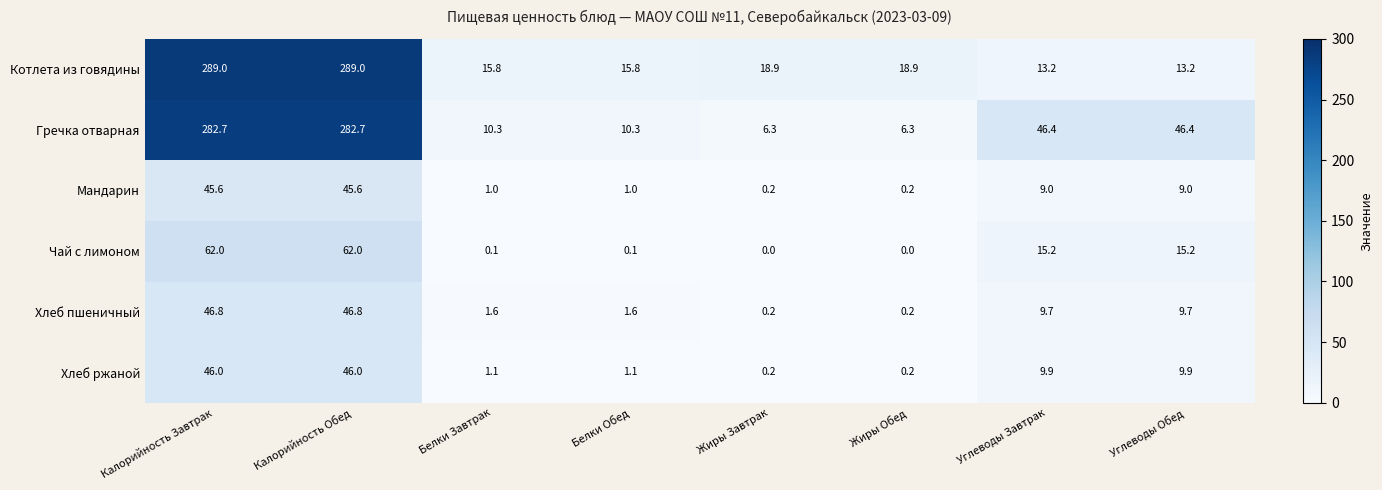

What is the difference between the Гречка отварная values at Углеводы Обед and Калорийность Обед?

236.3